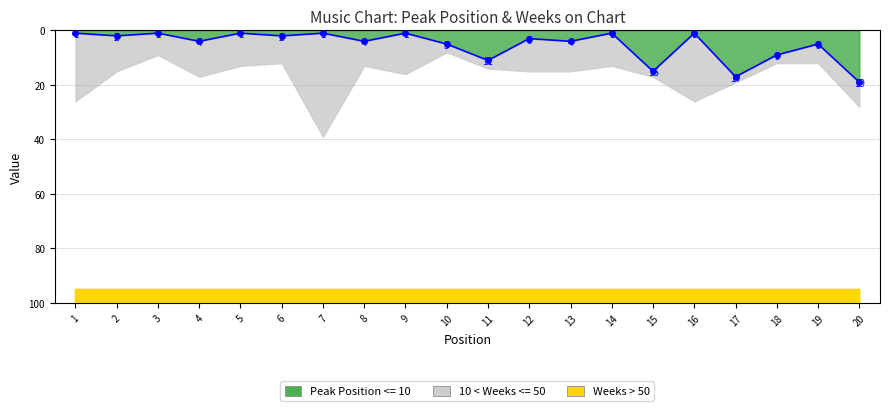

How many data points are less than 4?

10